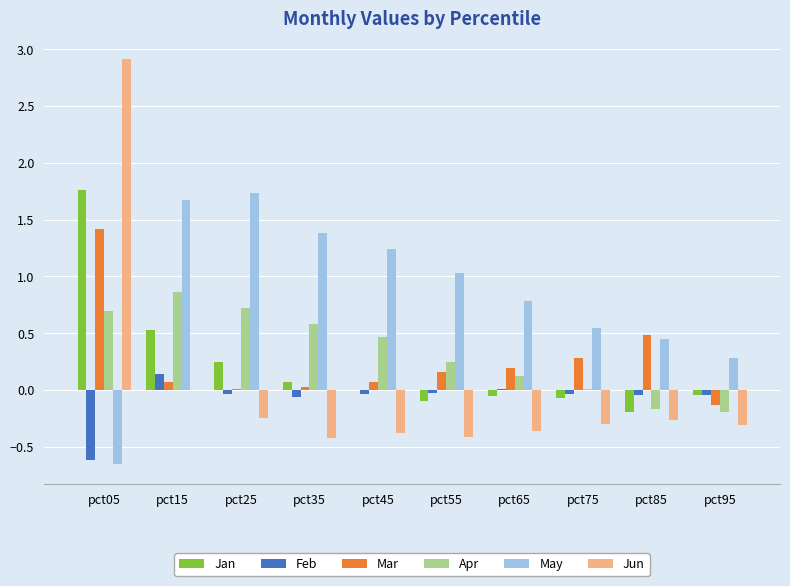

At which category is the sum across all series the highest?

pct05